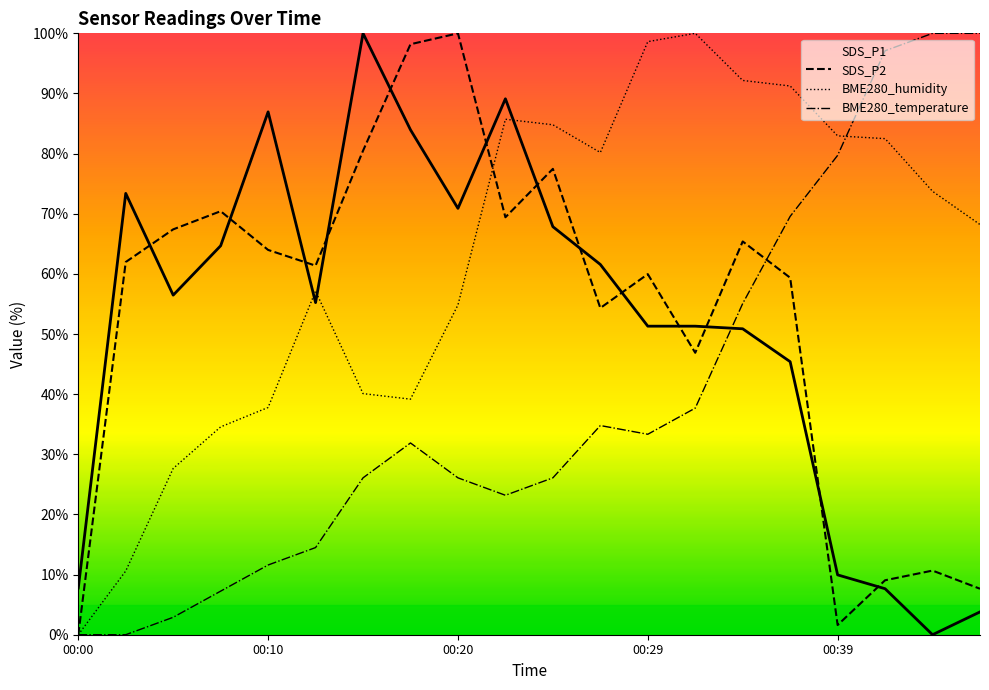

What is the greatest value displayed?

100.0